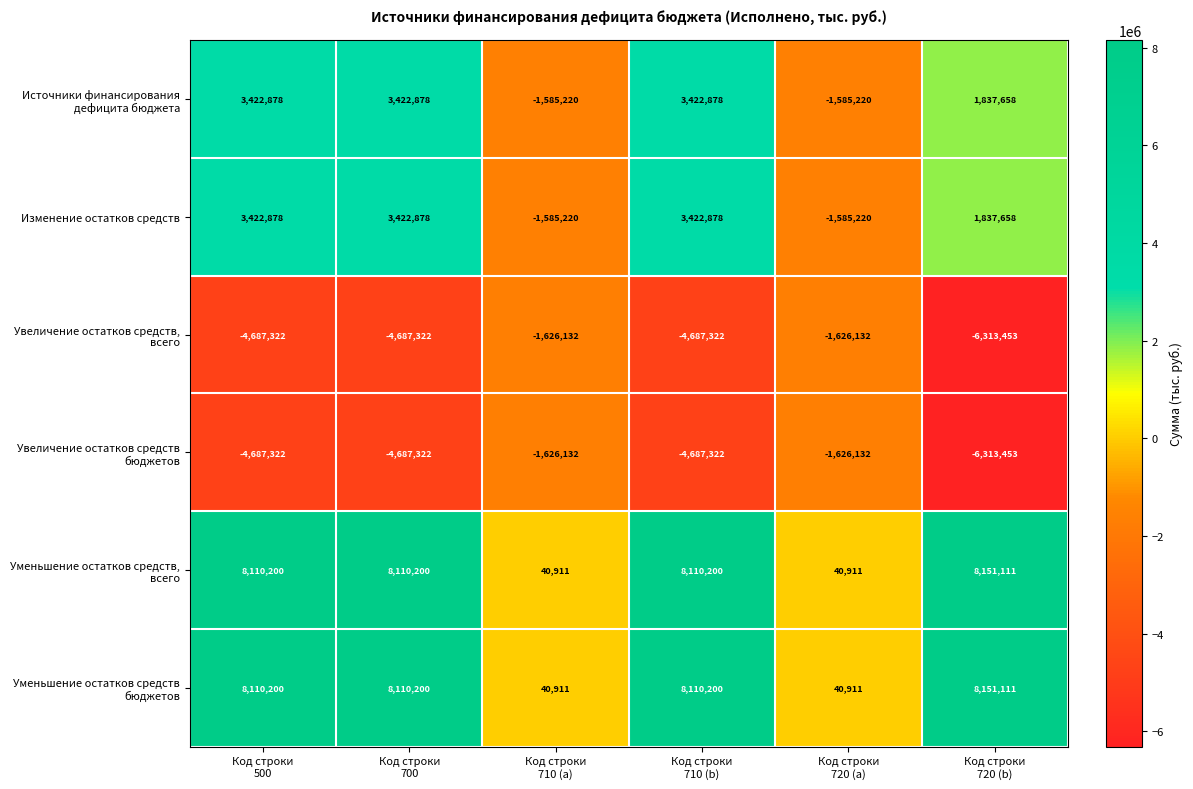

What is the greatest value displayed?

8151111